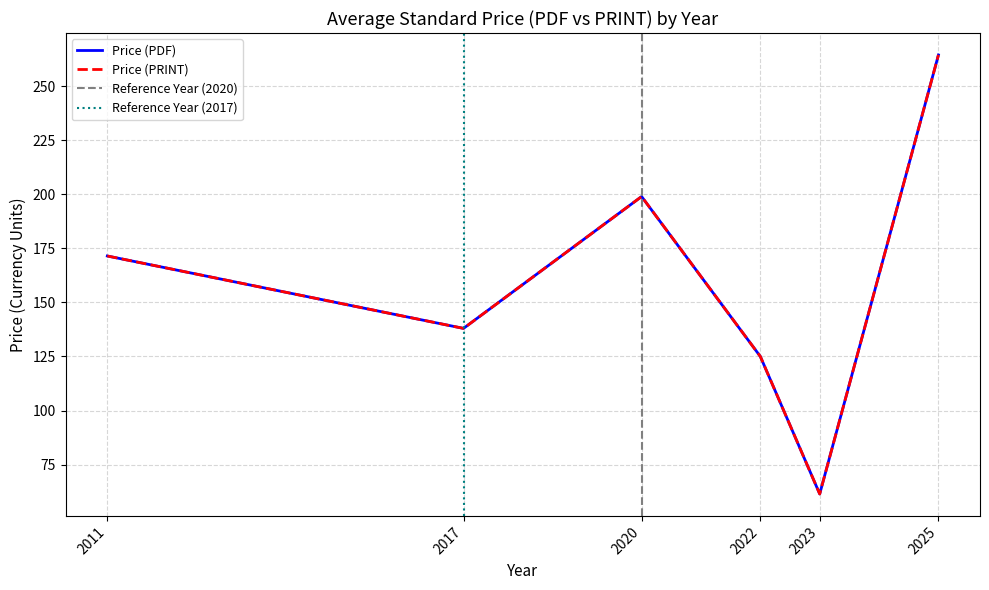

Count the number of data series in this chart.

2